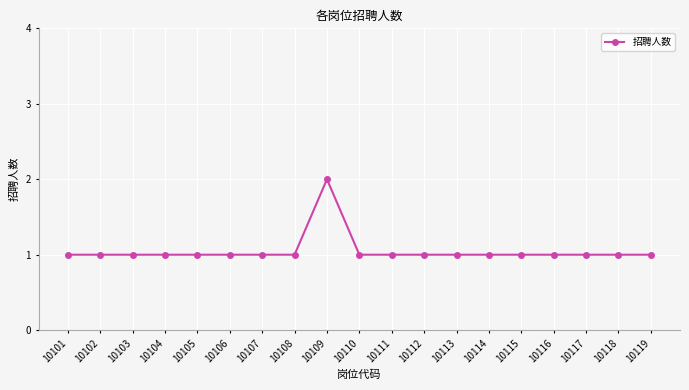

At which category does the chart reach its peak across all series?

10109